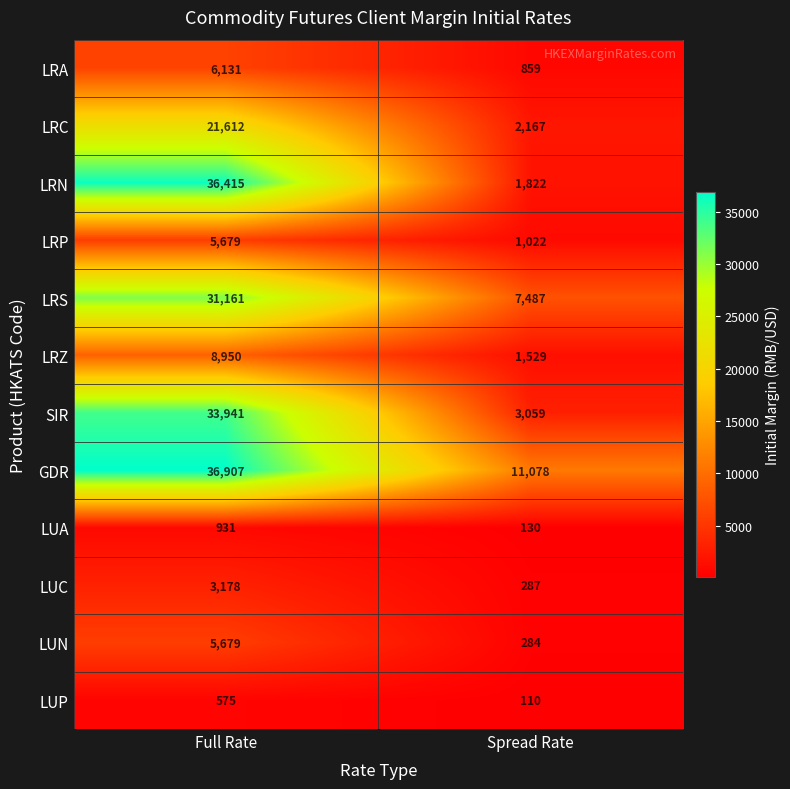

What is the sum of all LRN values?

38237